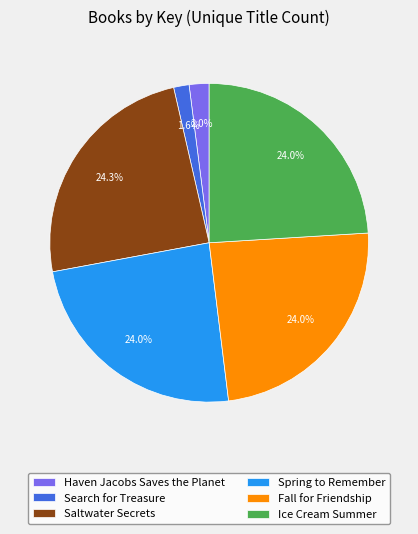

Approximately how many times larger is the value at Fall for Friendship compared to Spring to Remember?

1.0